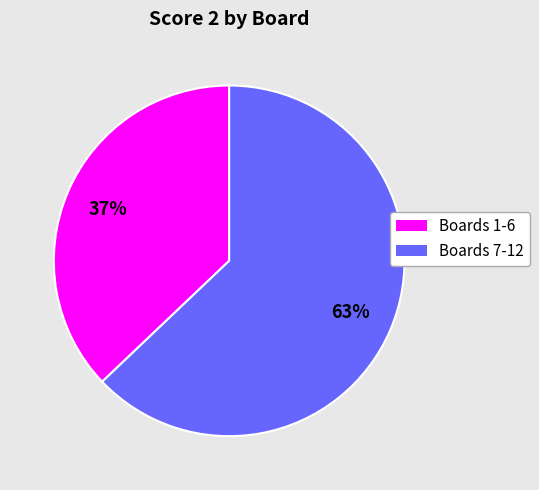

Is there any slice that represents more than half of the pie?

Yes